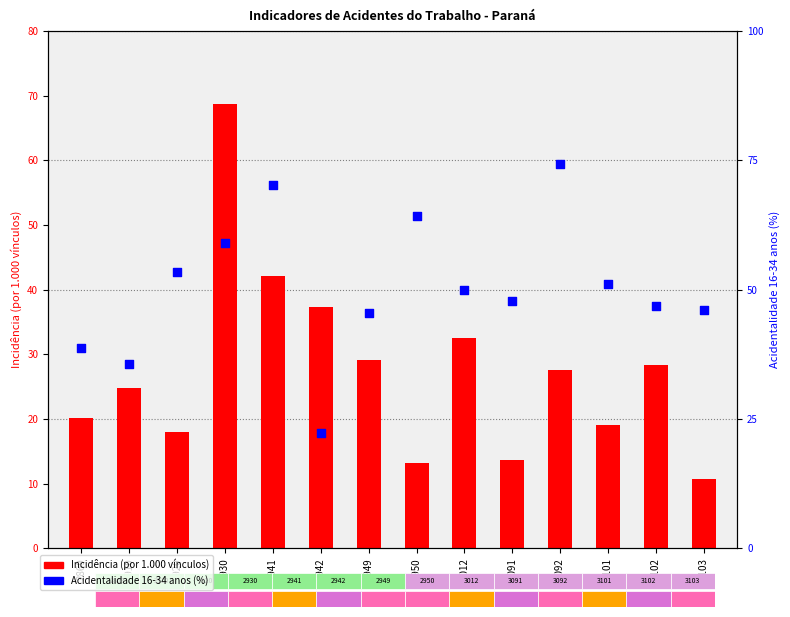

Which series has the largest total across all categories?

Acidentalidade 16-34 anos (%)